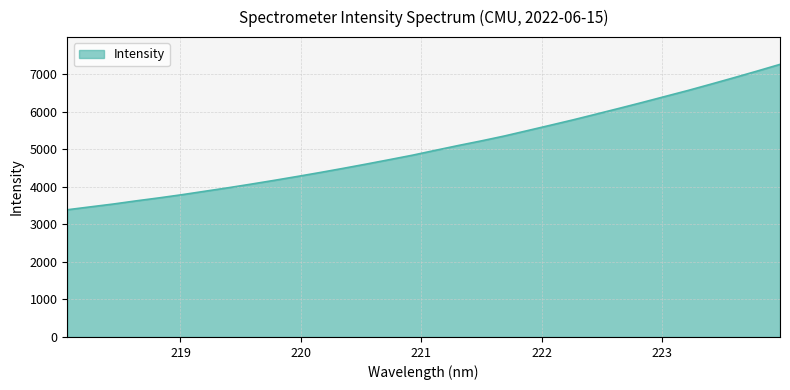

What is the greatest value displayed?

7267.8